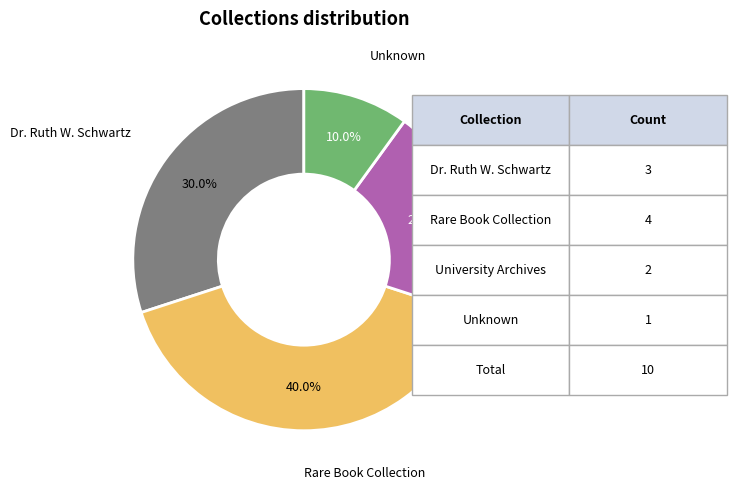

Is there a majority slice in this chart?

No